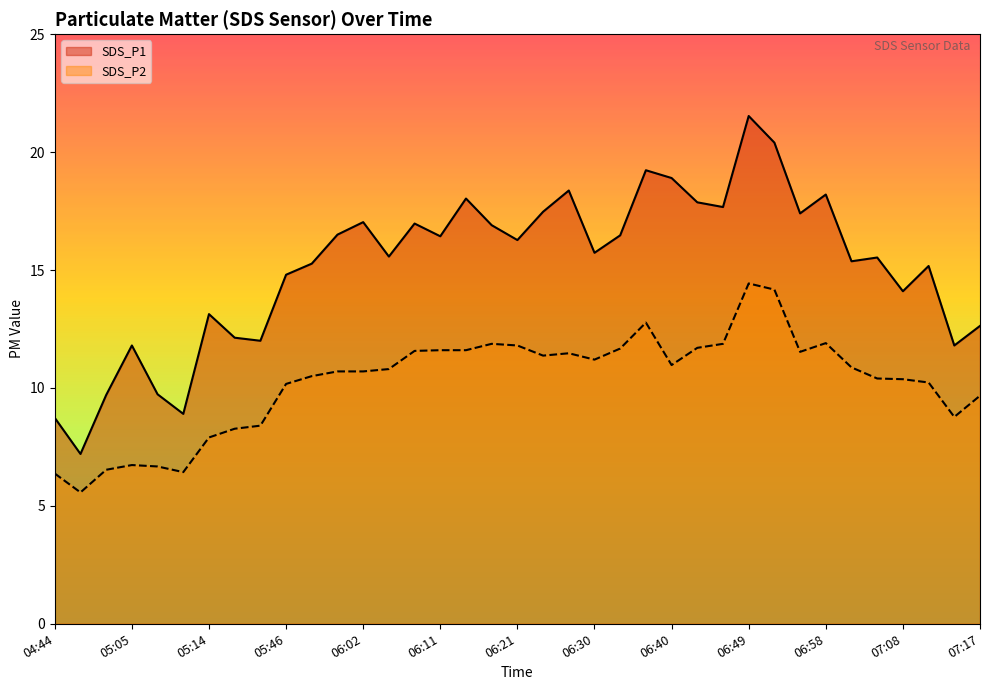

At which category does the chart reach its peak across all series?

06:49